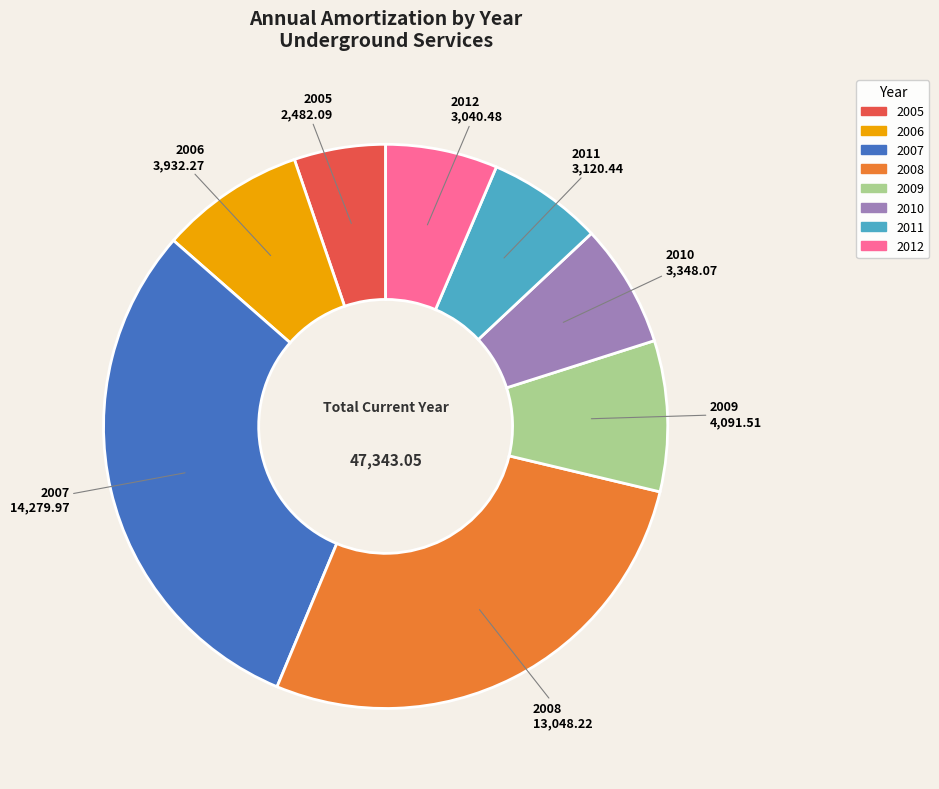

Which category has the biggest portion of the pie?

2007